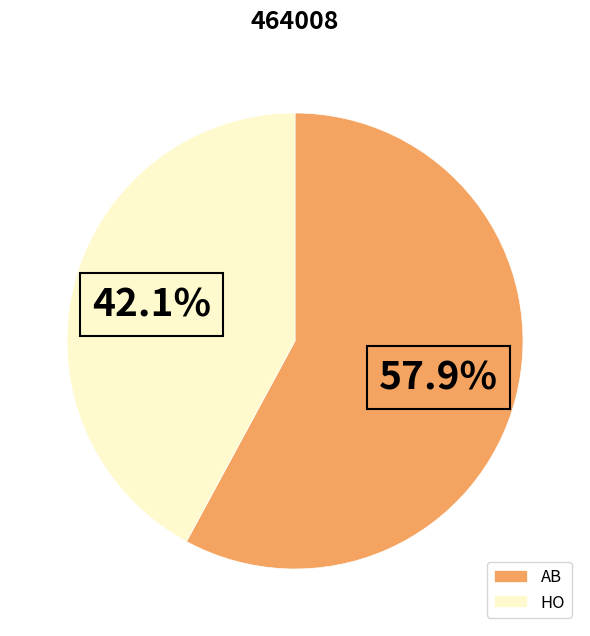

Approximately how many times larger is the value at HO compared to AB?

0.7